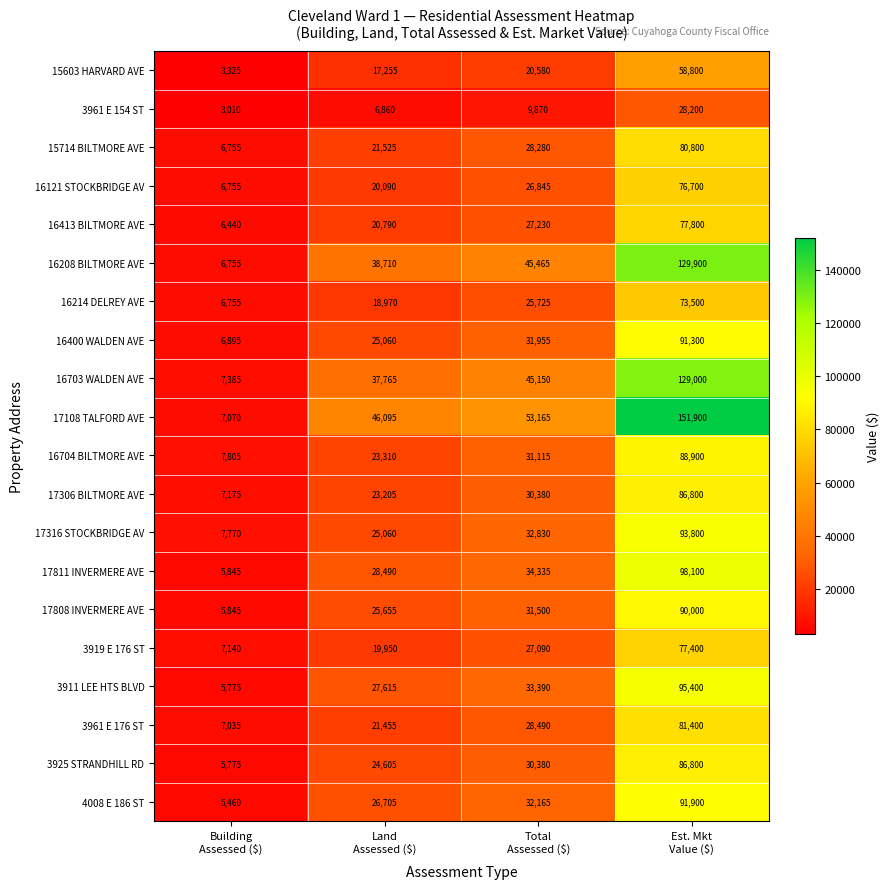

What is the difference between the maximum and minimum values in the 3961 E 176 ST series?

74365